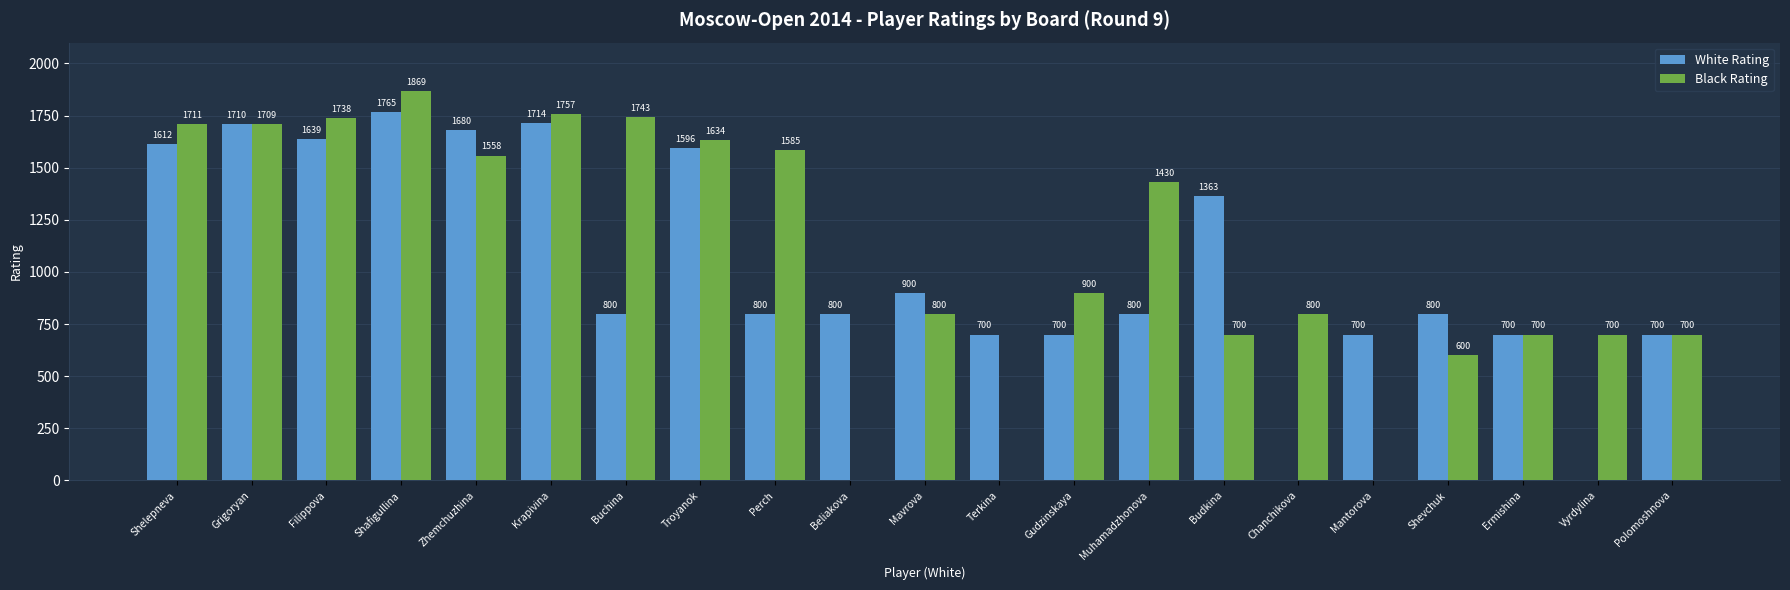

Which series has the largest total across all categories?

Black Rating